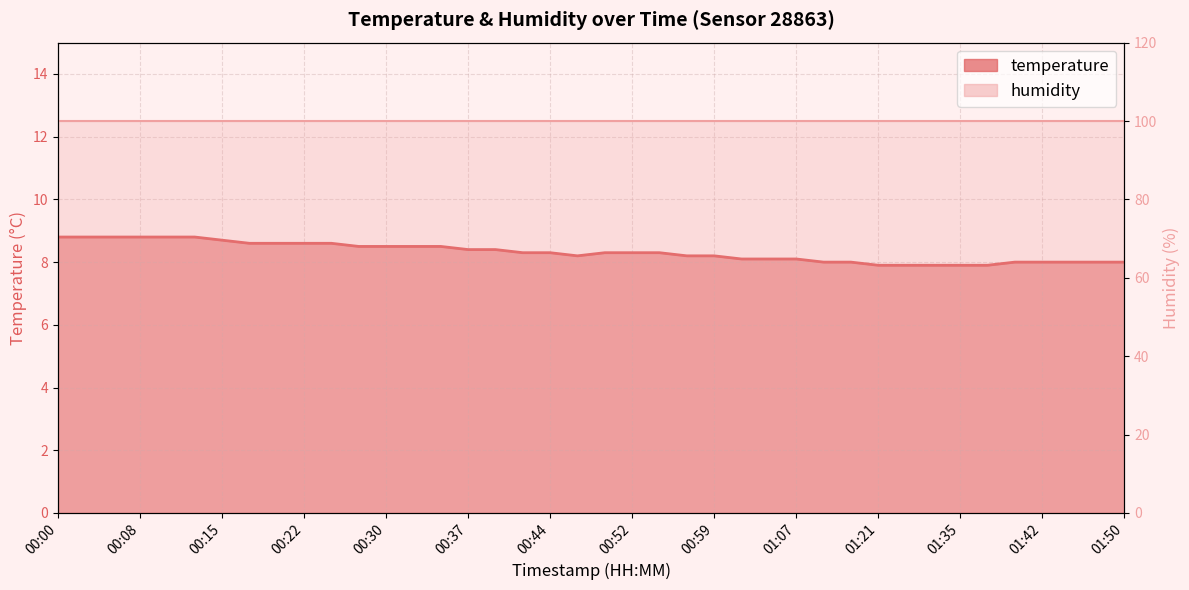

Between 00:22 and 00:35, which is larger?

00:22